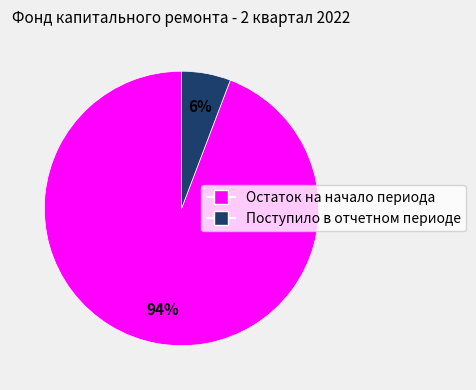

Rank the categories by value from highest to lowest.

Остаток на начало периода, Поступило в отчетном периоде